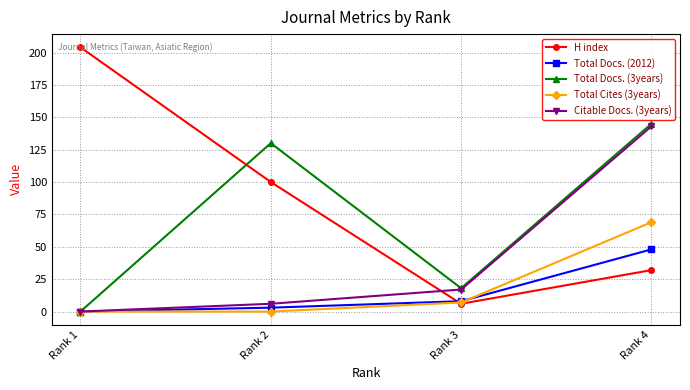

True or false: H index has a value of 62 at Rank 1.

False